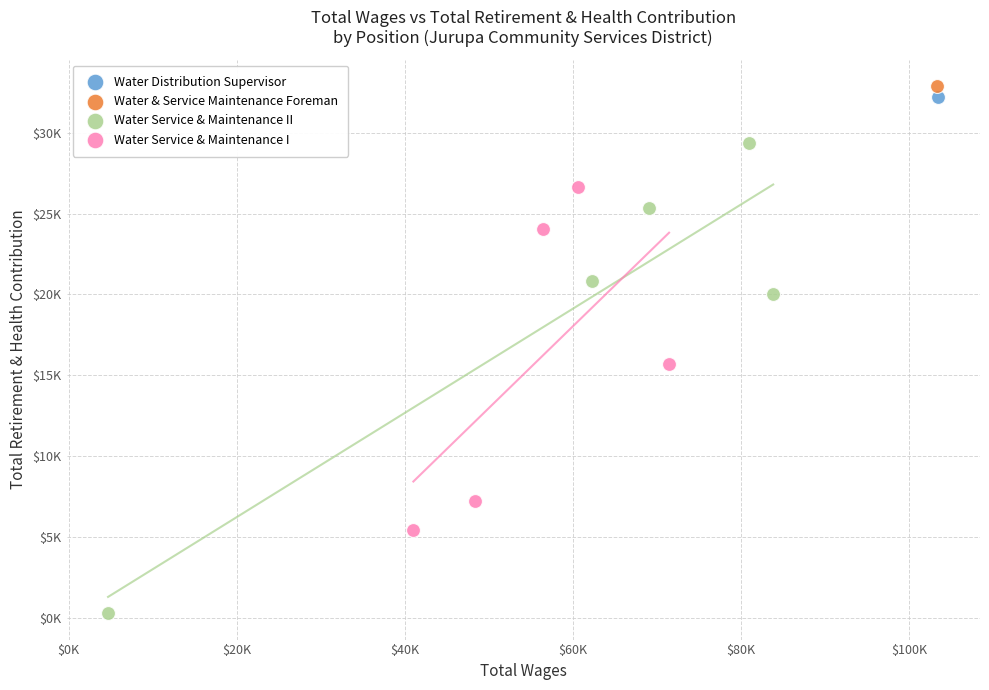

What are all the series names shown in the legend?

Water Distribution Supervisor, Water & Service Maintenance Foreman, Water Service & Maintenance II, Water Service & Maintenance I